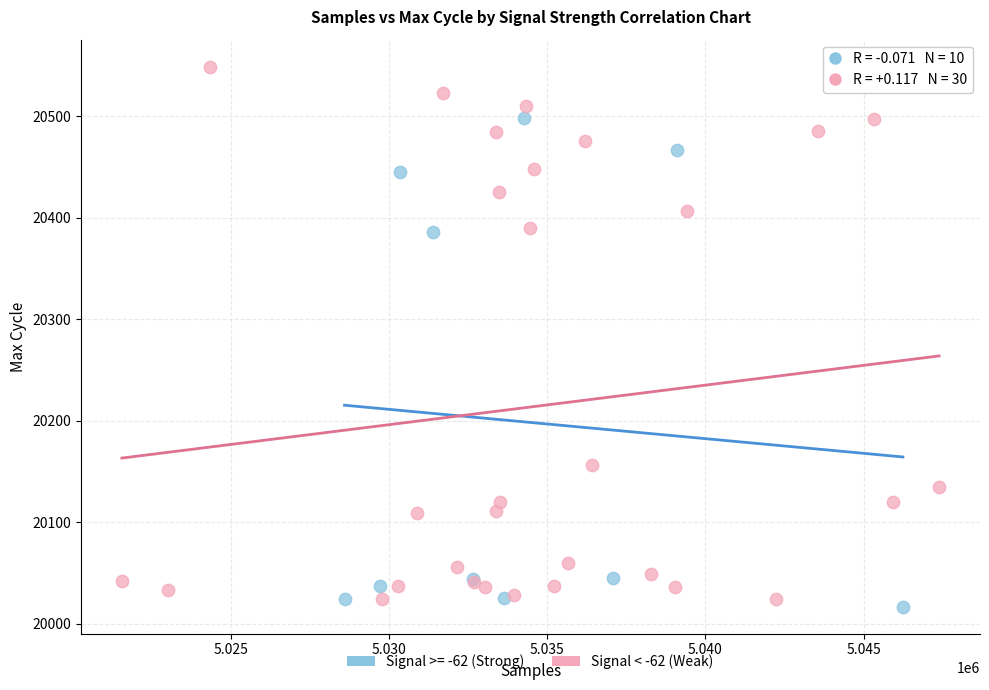

Which series contains the highest Y value?

Signal < -62 (Weak)